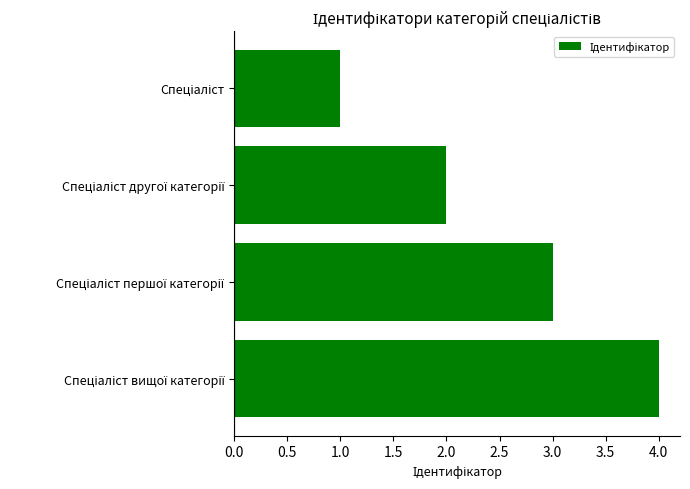

Does the chart contain stacked bars?

No